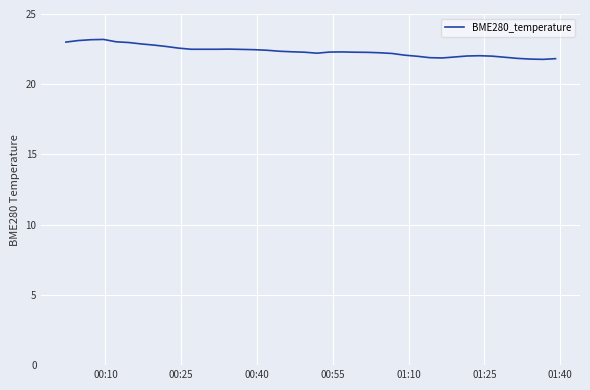

What is the minimum value shown in the chart?

21.8